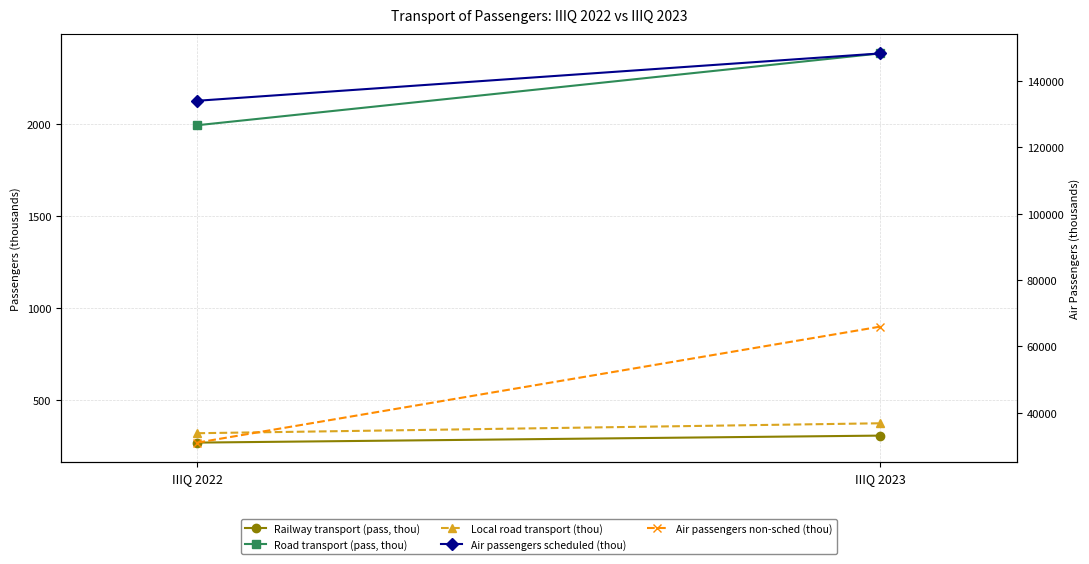

True or false: Air passengers non-sched (thou) has a value of 23135 at IIIQ 2023.

False